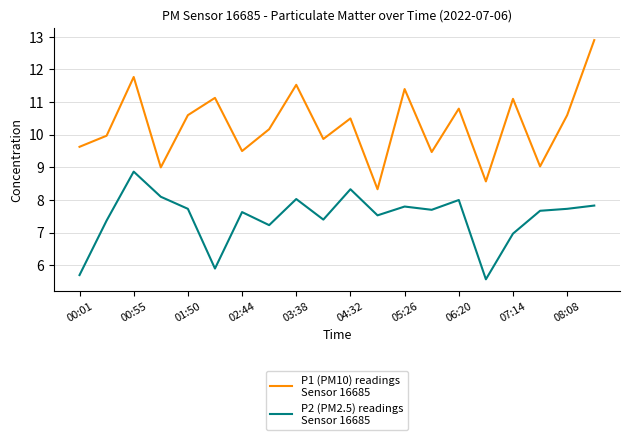

What is the minimum value shown in the chart?

5.6